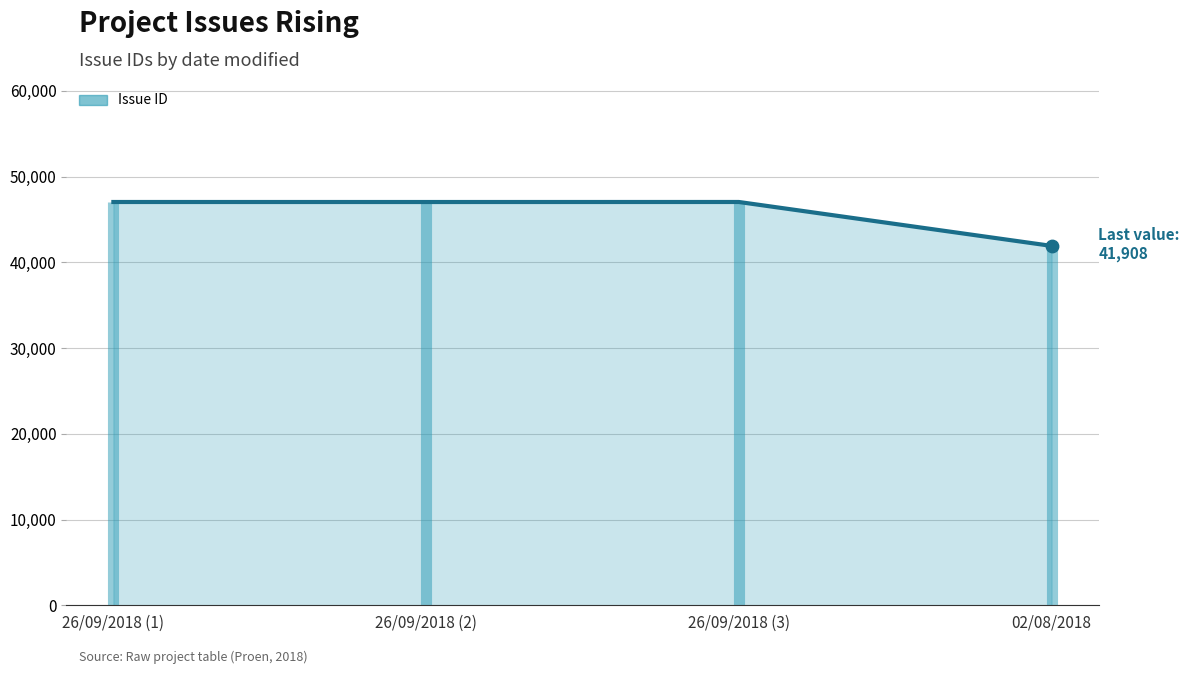

Between 26/09/2018 (2) and 26/09/2018 (3), which is larger?

26/09/2018 (3)